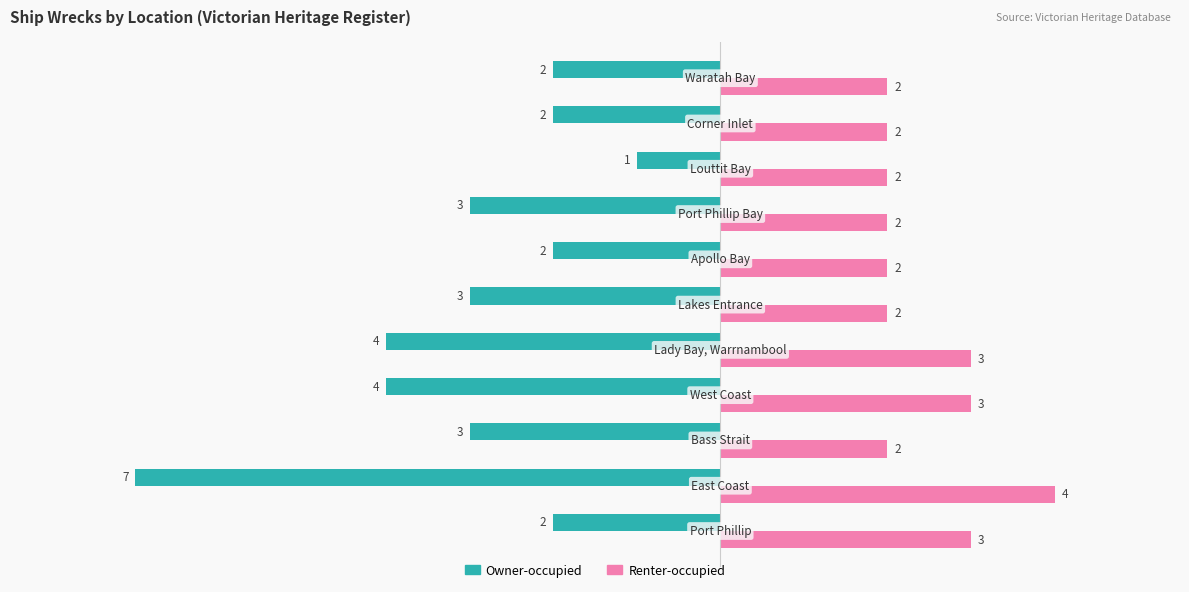

What is the smallest value displayed?

-7